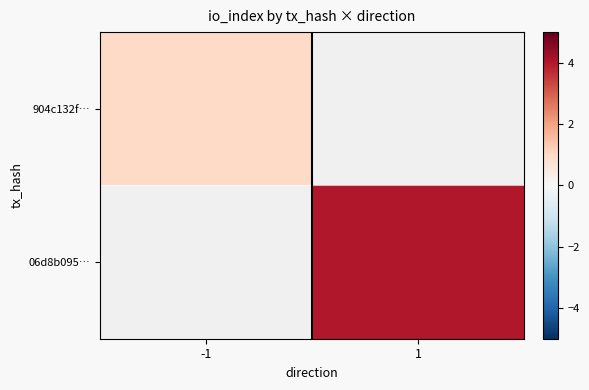

Rank the categories by 904c132f… value from highest to lowest.

-1, 1